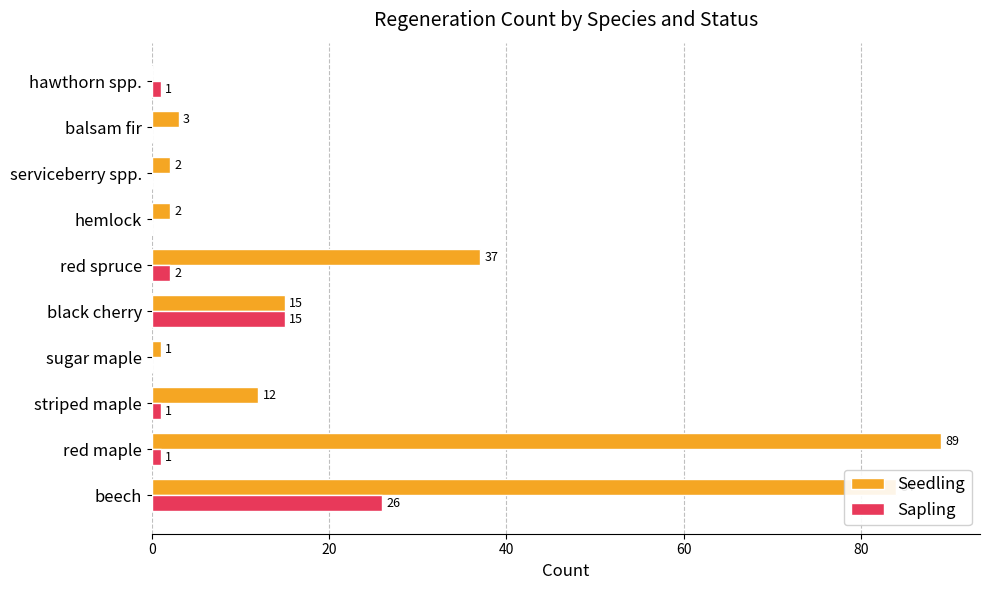

Is the value of Sapling at red maple greater than the value of Seedling at red spruce?

No